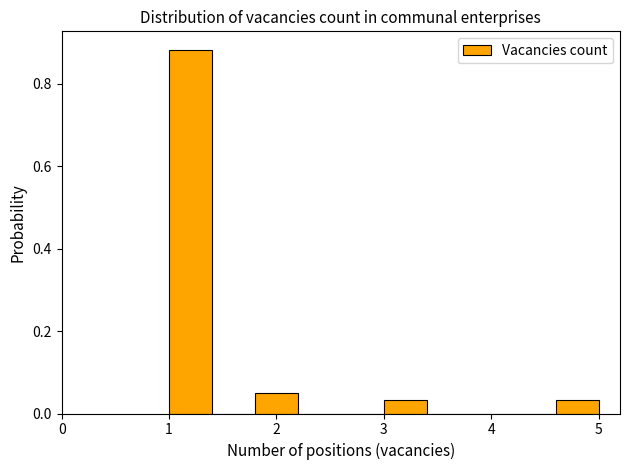

Which range on the x-axis has the tallest bar?

1.0 to 1.4